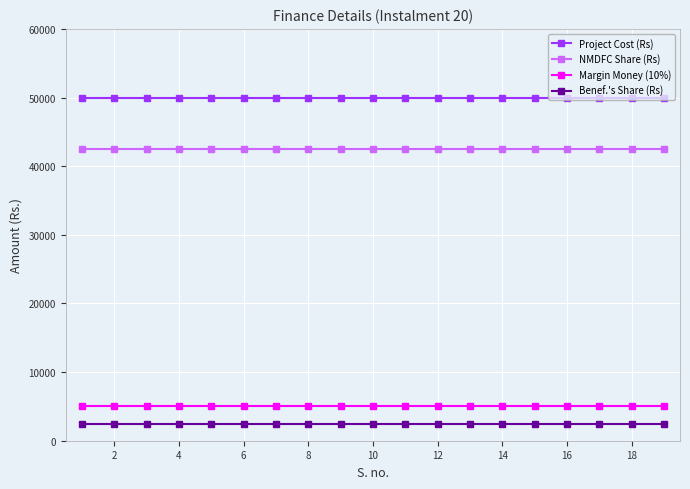

List the series in order of their peak value, highest first.

Project Cost (Rs), NMDFC Share (Rs), Margin Money (10%), Benef.'s Share (Rs)